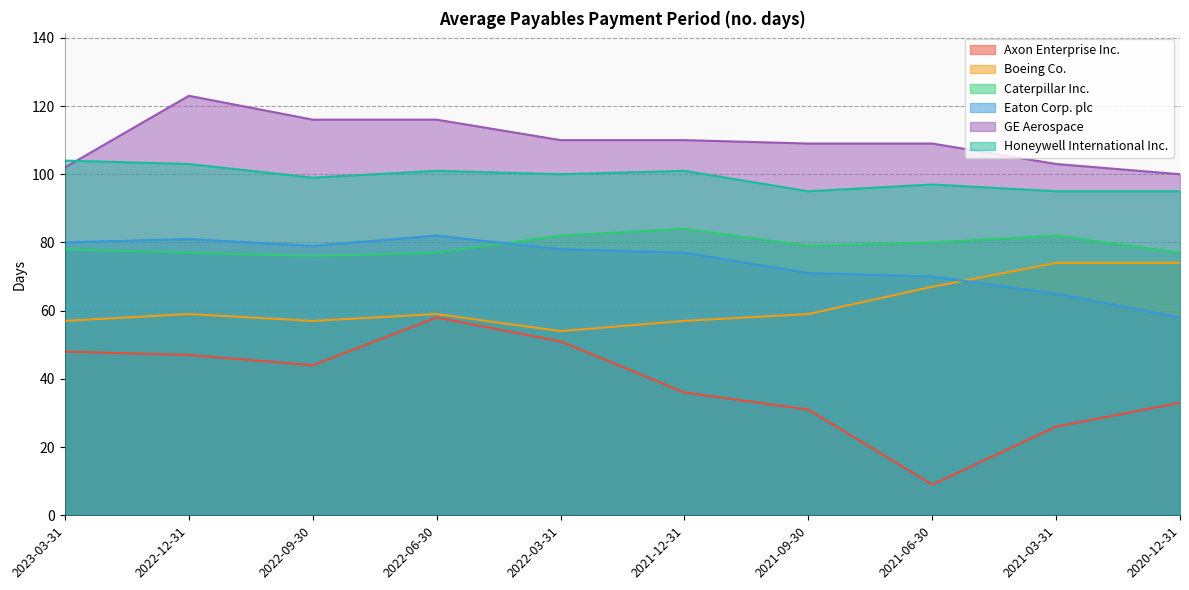

At 2022-12-31, list the series in order from largest to smallest.

GE Aerospace, Honeywell International Inc., Eaton Corp. plc, Caterpillar Inc., Boeing Co., Axon Enterprise Inc.